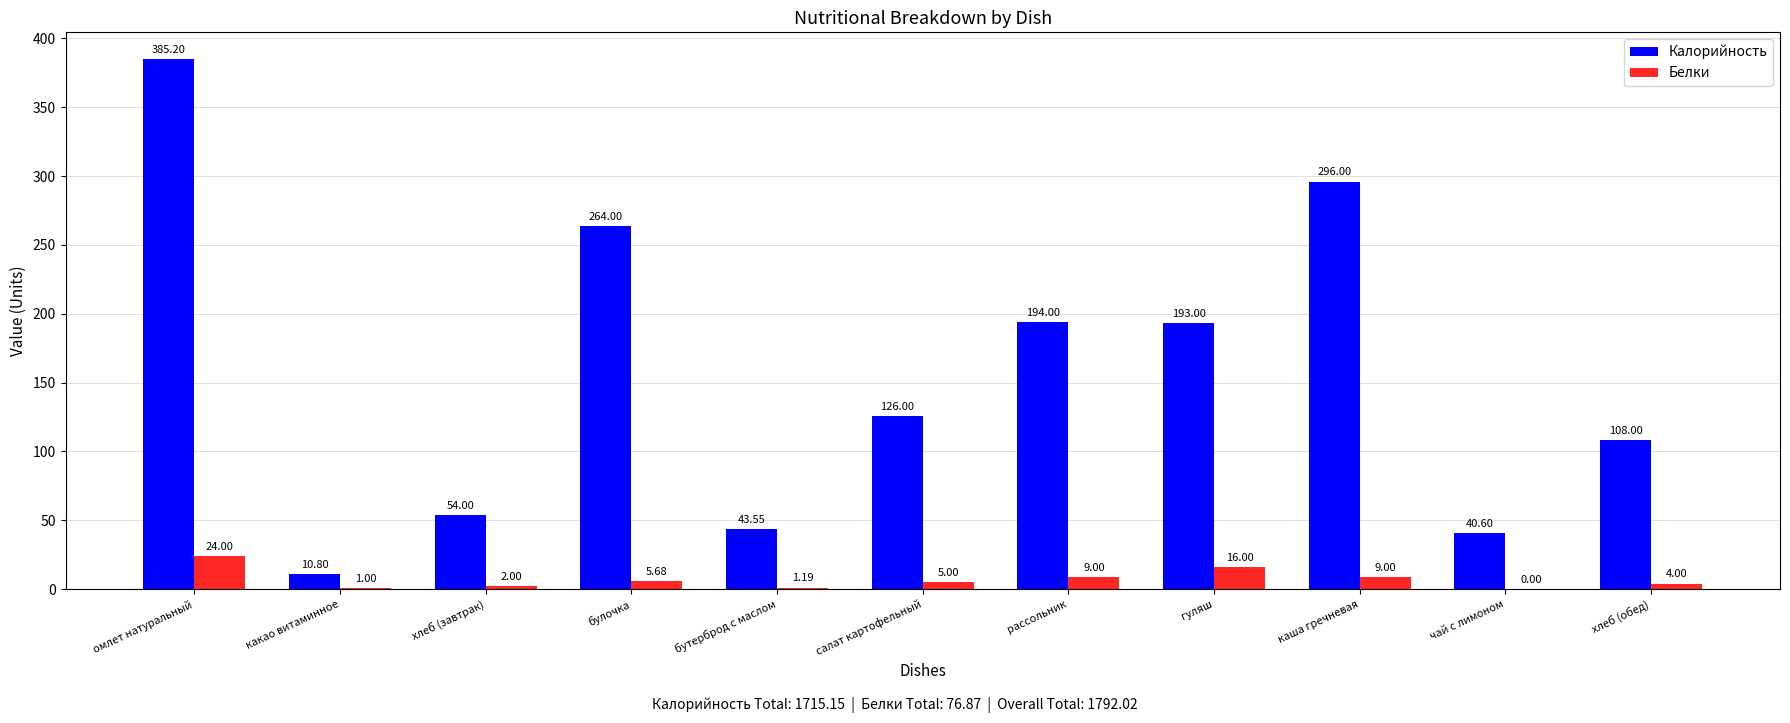

Count the number of data series in this chart.

2